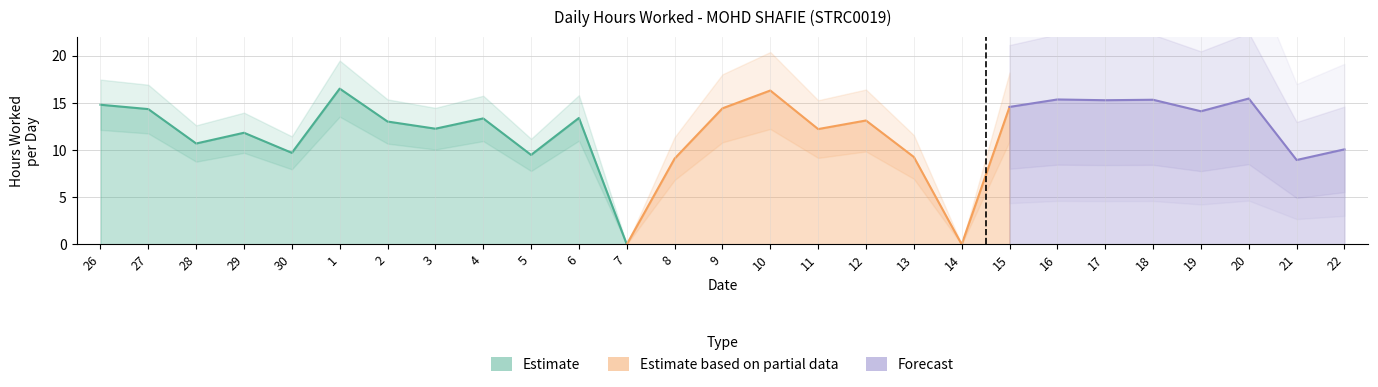

What is the label of the 4th point from the left?

29